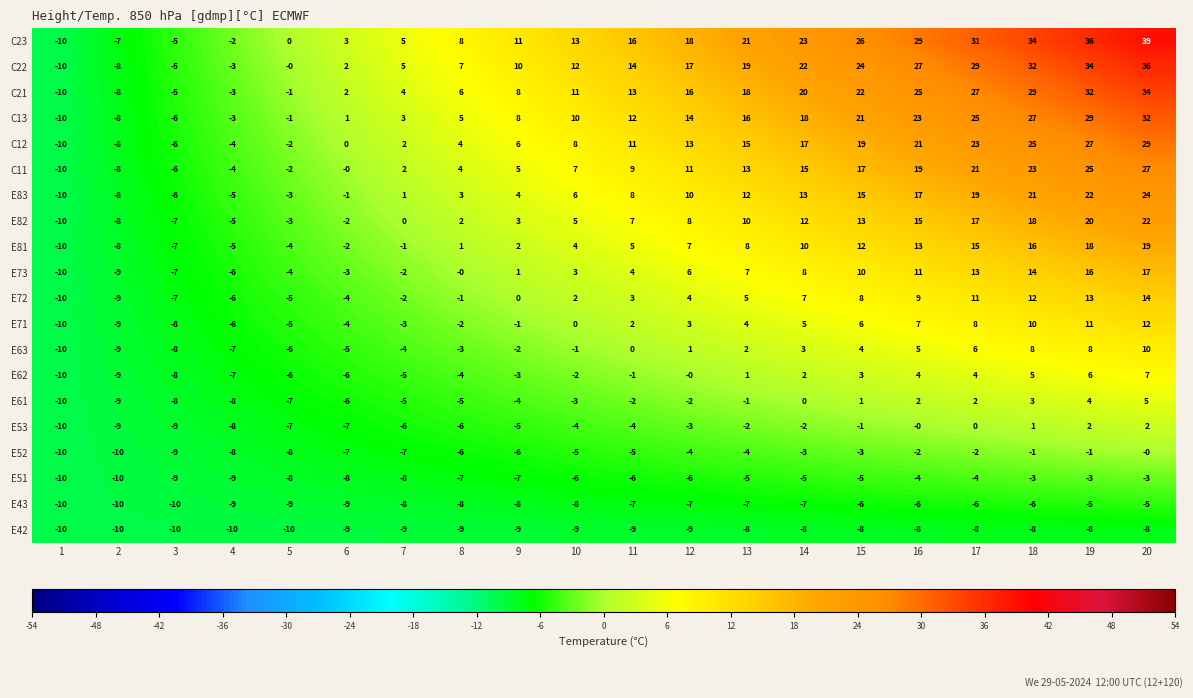

What is the sum of all C13 values?

216